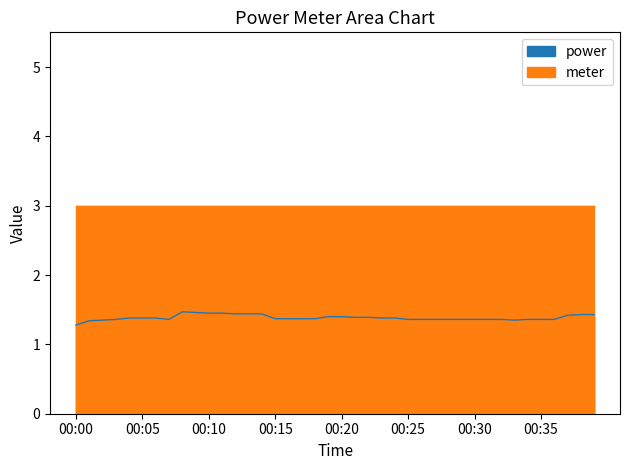

How many interior local peaks (higher than both neighbors) does the data have?

1